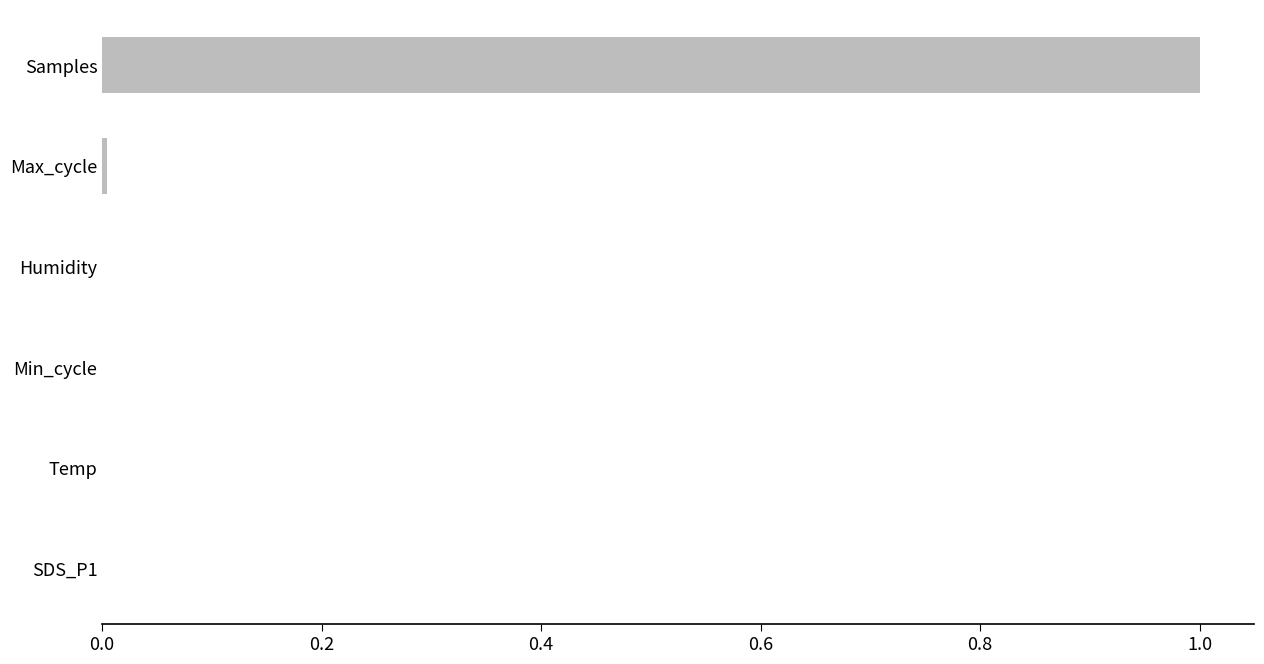

True or false: the data shows 1.0 at Samples.

True